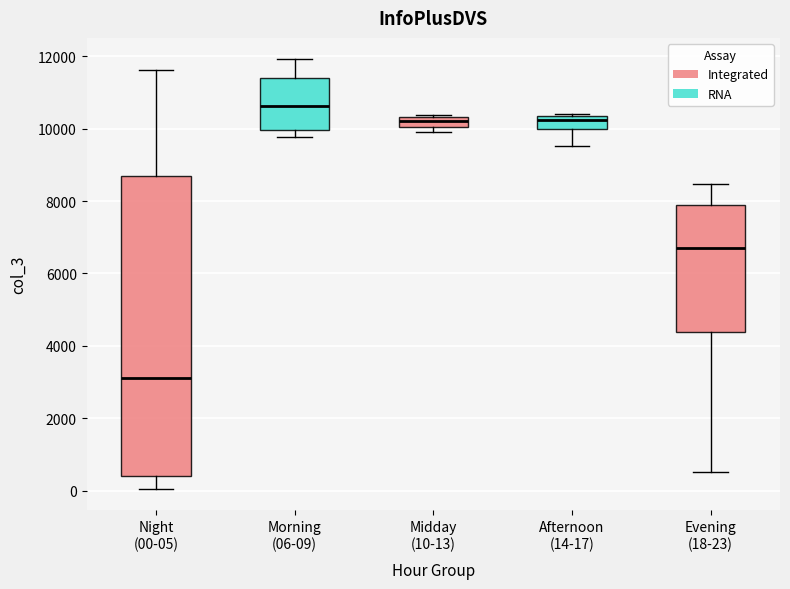

Where does the upper whisker of the box for Morning (06-09) end on the y-axis? The values are not printed on the chart, so give them approximately, as read against the axis.

12000